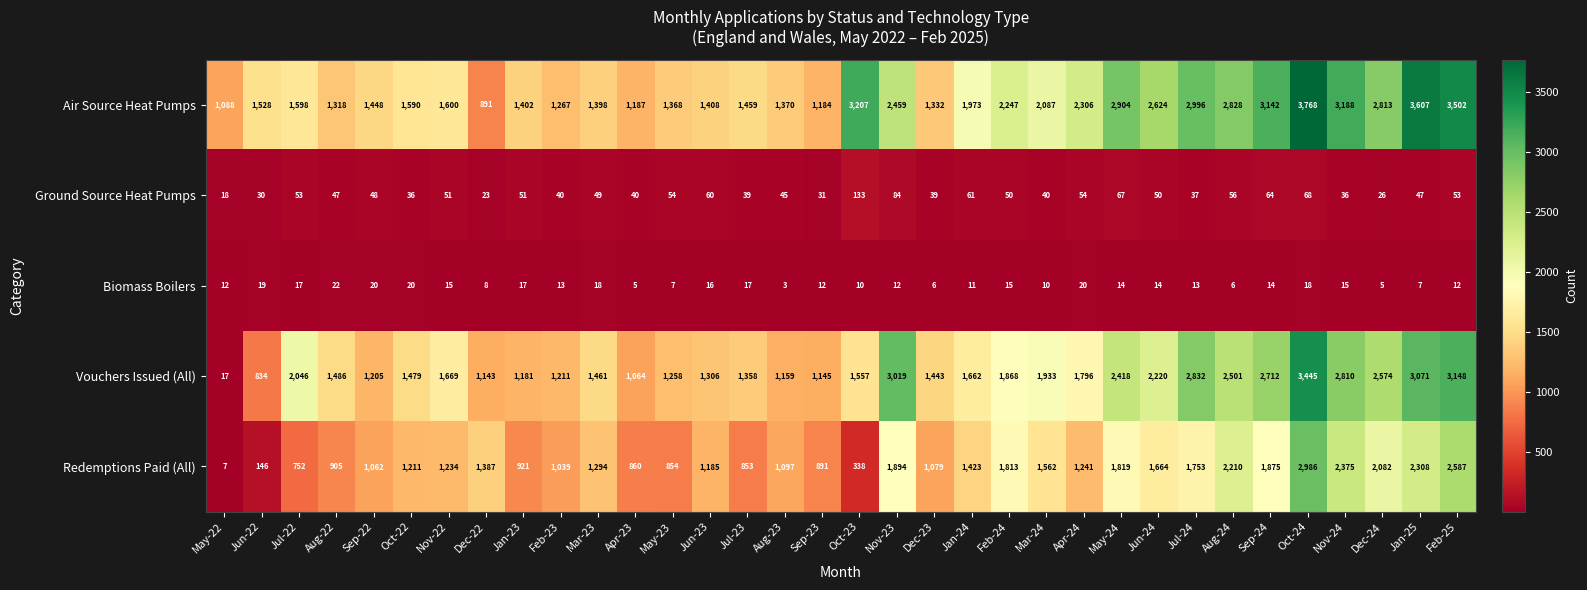

Which category has the lowest value across all series?

Aug-23